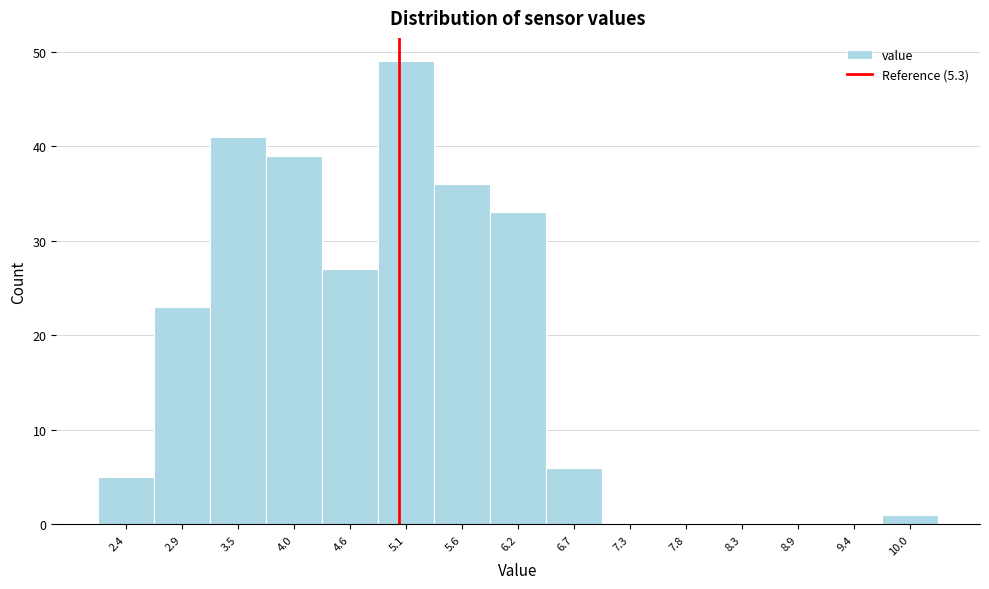

Reading left to right, extract all data points from this chart.

2.4=5	2.9=23	3.5=41	4.0=39	4.6=27	5.1=49	5.6=36	6.2=33	6.7=6	7.3=0	7.8=0	8.3=0	8.9=0	9.4=0	10.0=1